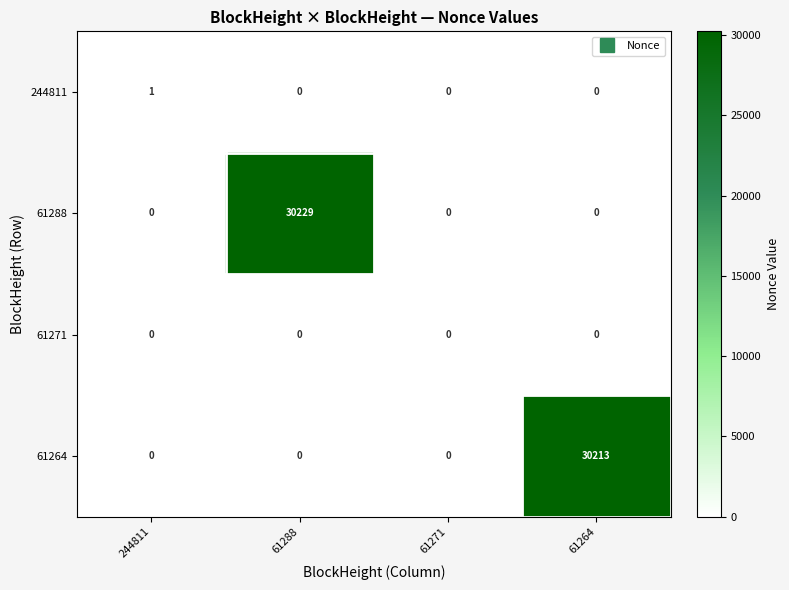

Count the number of data series in this chart.

4